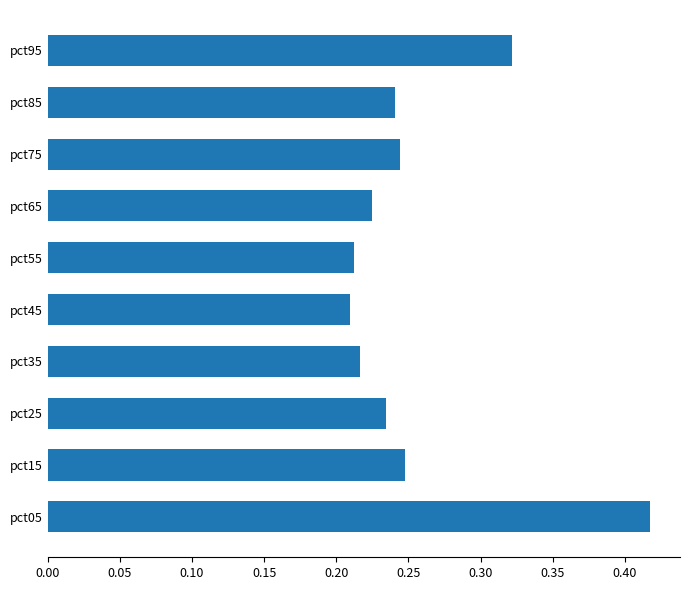

What is the difference between the second highest and minimum values?

0.1